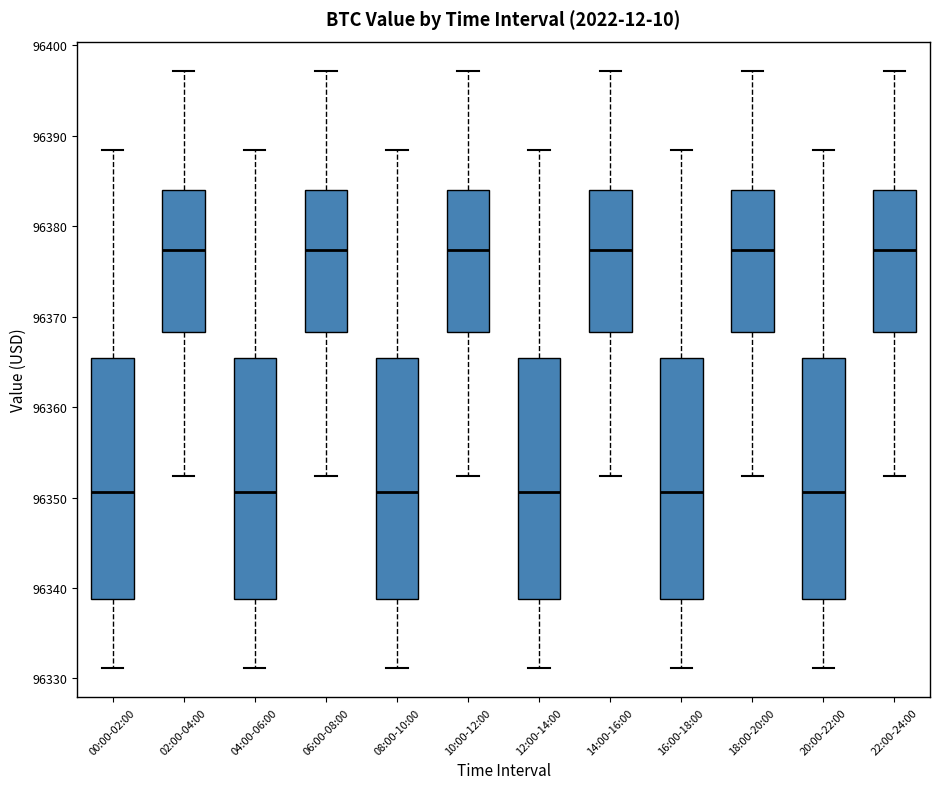

Reading left to right, read every box against the y-axis: the position of its median line, the range the box covers, and the ends of its whiskers. The values are not printed on the chart, so give them approximately, as read against the axis.

00:00-02:00: median 96351, box 96339 to 96365, whiskers 96331 to 96388
02:00-04:00: median 96377, box 96368 to 96384, whiskers 96352 to 96397
04:00-06:00: median 96351, box 96339 to 96365, whiskers 96331 to 96388
06:00-08:00: median 96377, box 96368 to 96384, whiskers 96352 to 96397
08:00-10:00: median 96351, box 96339 to 96365, whiskers 96331 to 96388
10:00-12:00: median 96377, box 96368 to 96384, whiskers 96352 to 96397
12:00-14:00: median 96351, box 96339 to 96365, whiskers 96331 to 96388
14:00-16:00: median 96377, box 96368 to 96384, whiskers 96352 to 96397
16:00-18:00: median 96351, box 96339 to 96365, whiskers 96331 to 96388
18:00-20:00: median 96377, box 96368 to 96384, whiskers 96352 to 96397
20:00-22:00: median 96351, box 96339 to 96365, whiskers 96331 to 96388
22:00-24:00: median 96377, box 96368 to 96384, whiskers 96352 to 96397